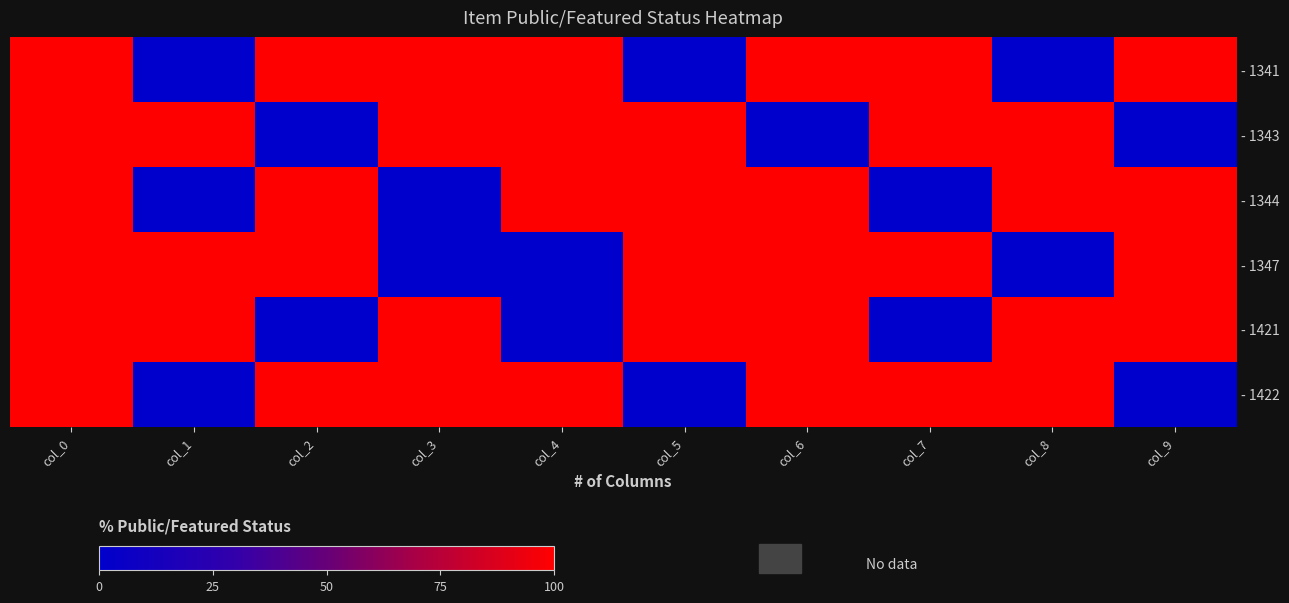

Between col_9 and col_4, which is larger?

col_9